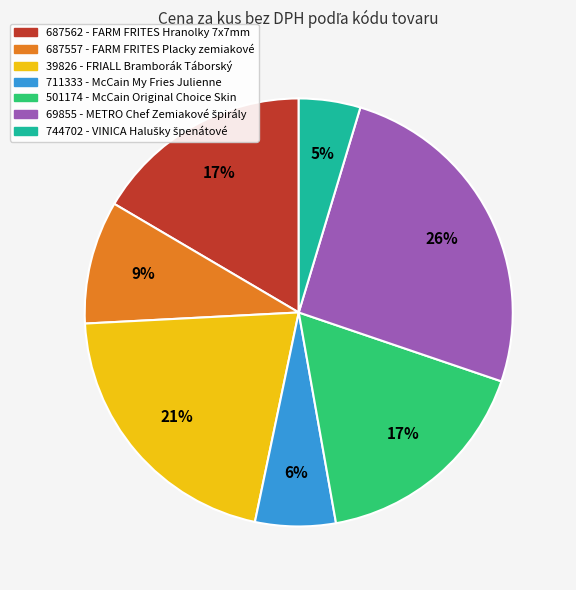

Is it true that 687562 is 17% of the pie?

True